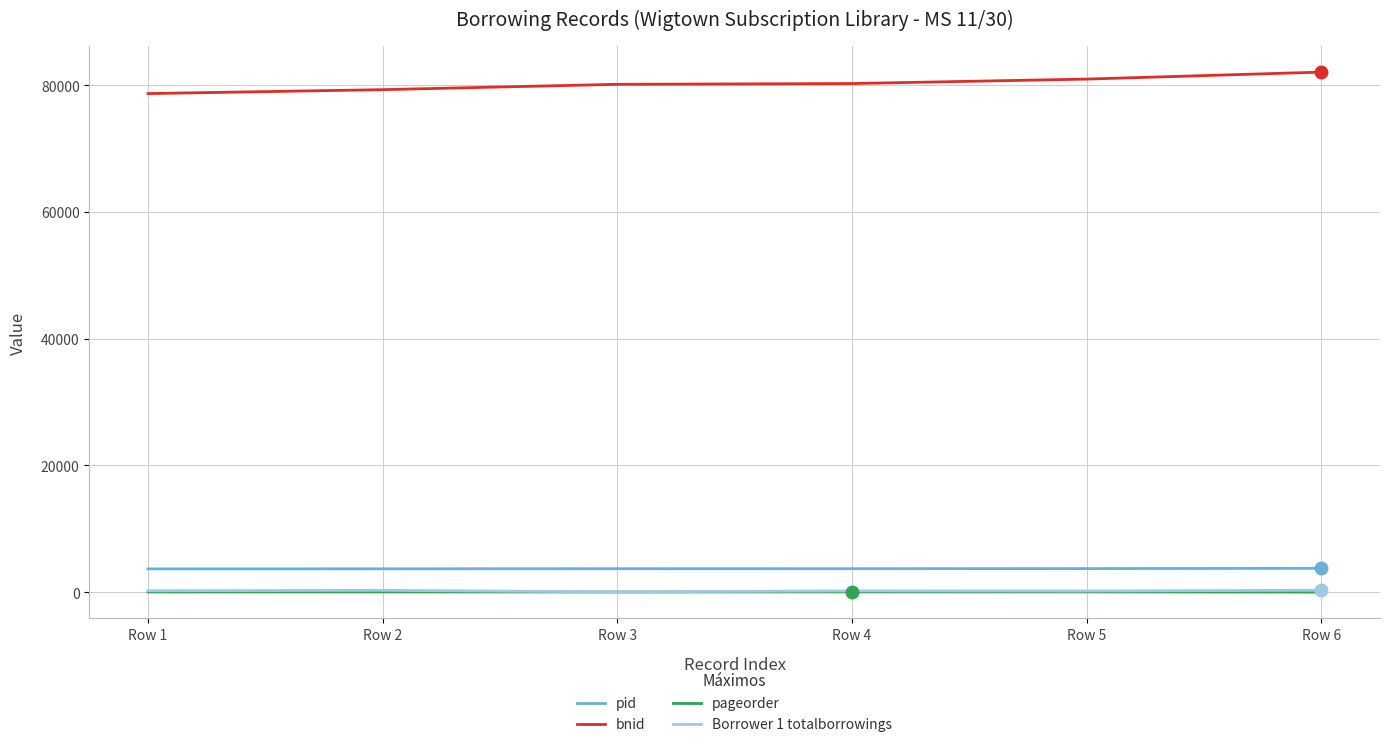

What is the difference between the highest and lowest values at Row 5?

80950